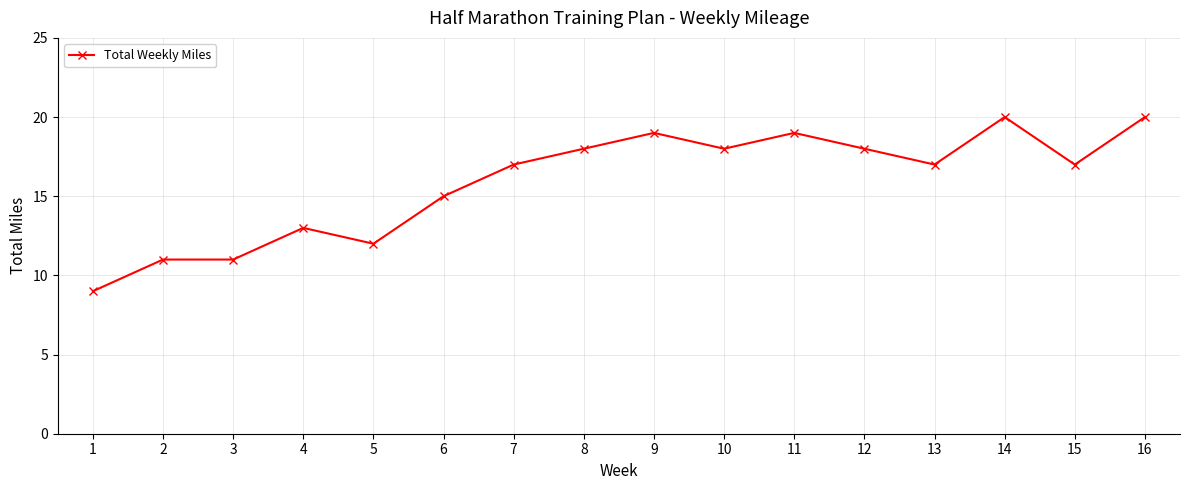

Is it true that the value at 6 is 15?

True